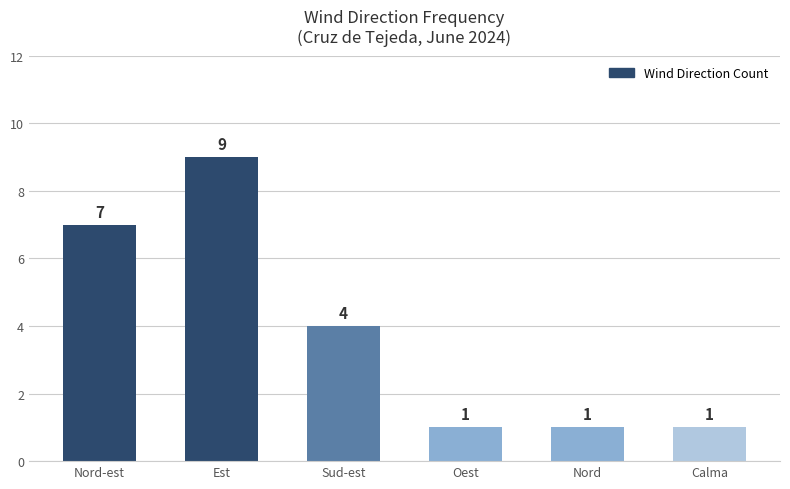

The chart shows a value of 9 at Est. True or false?

True